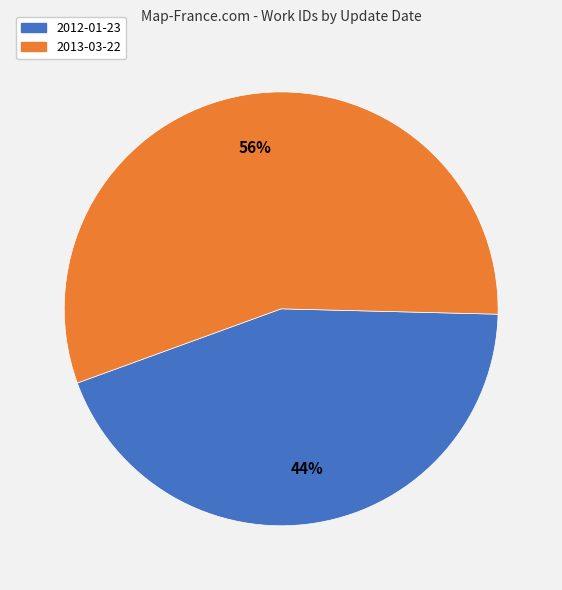

True or false: 2012-01-23 accounts for 44% of the total.

True